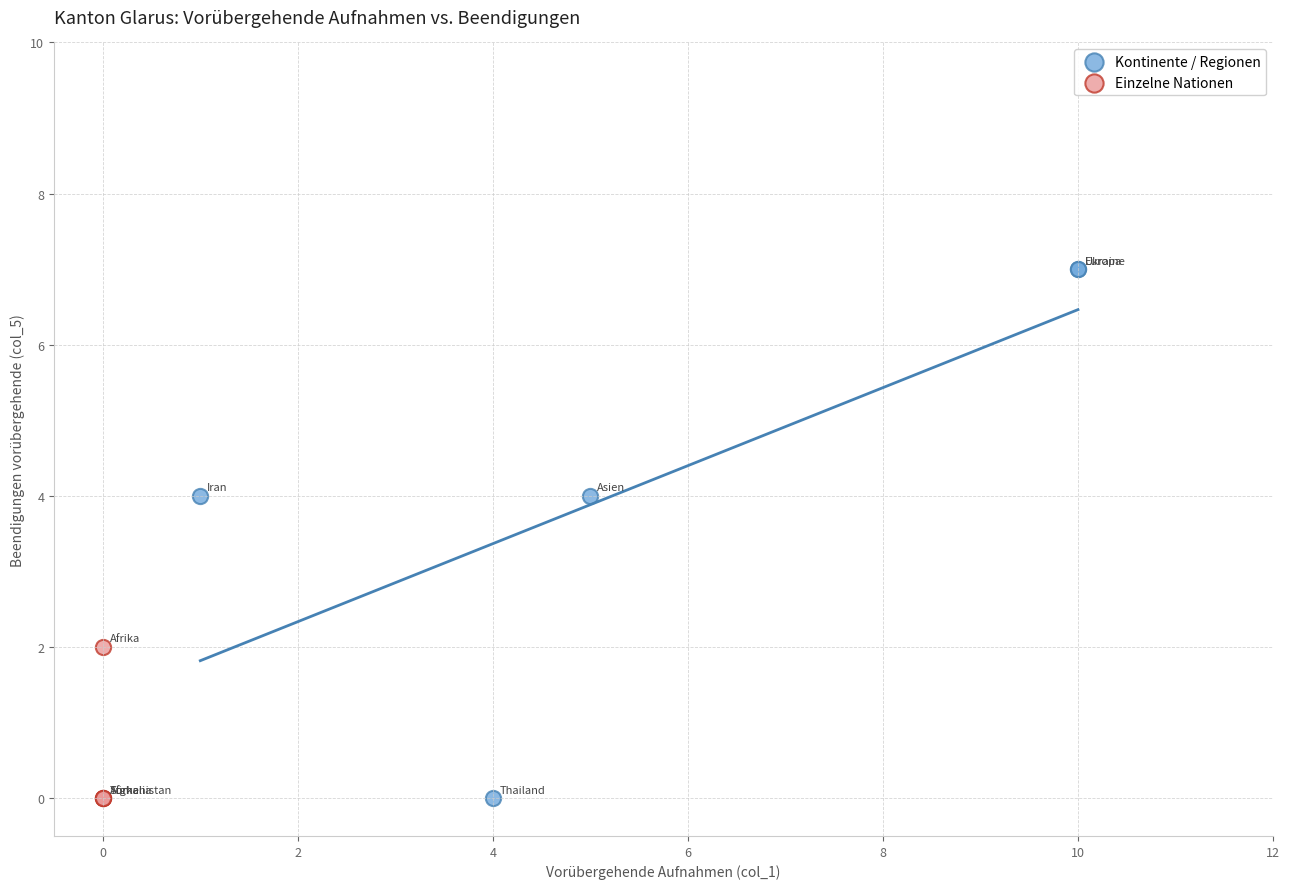

Which series has the largest Y range (max minus min)?

Kontinente / Regionen